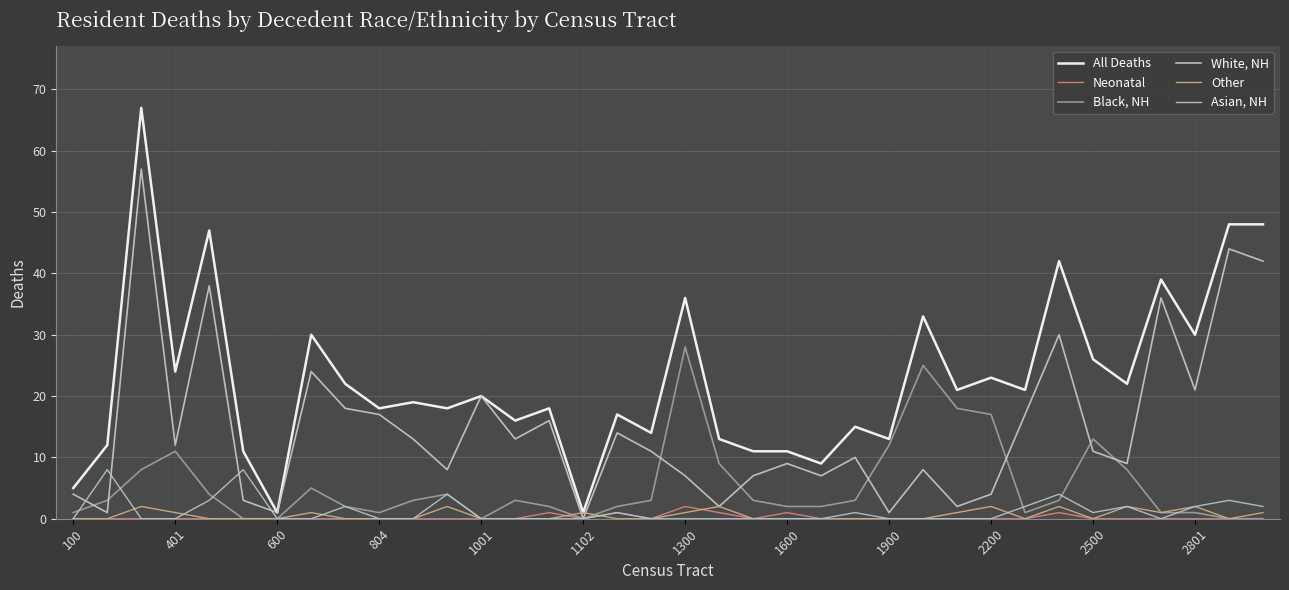

Which series has the largest total across all categories?

All Deaths